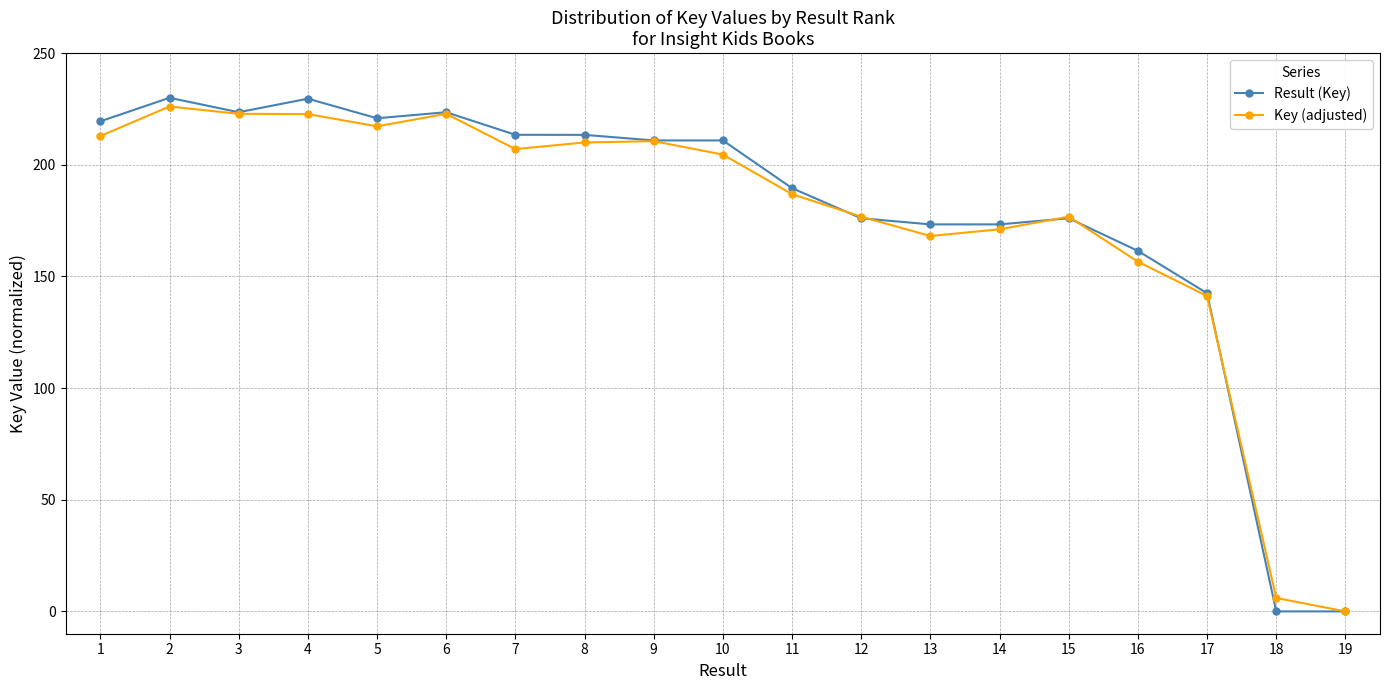

Is the value of Key (adjusted) at 5 greater than the value of Result (Key) at 9?

Yes